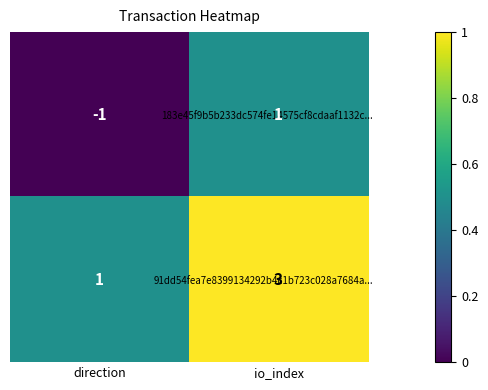

Which category has the lowest value across all series?

direction